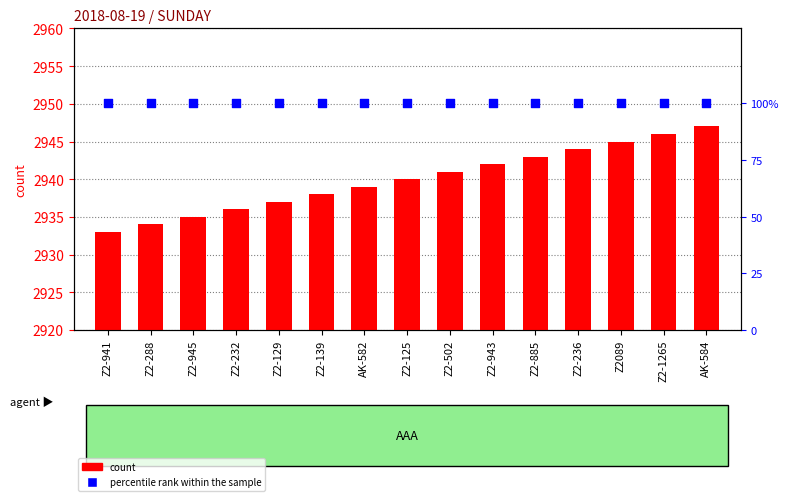

Which series reaches the maximum Y coordinate?

count